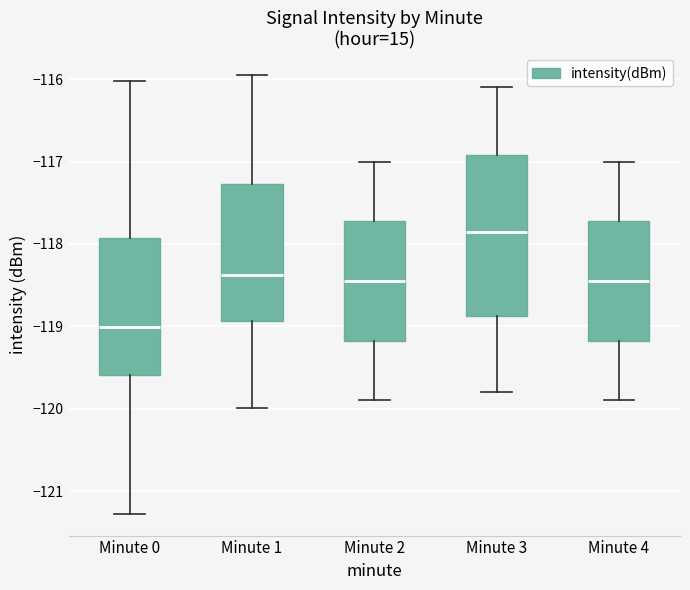

Reading left to right, read every box against the y-axis: the position of its median line, the range the box covers, and the ends of its whiskers. The values are not printed on the chart, so give them approximately, as read against the axis.

Minute 0: median -119.0, box -119.6 to -117.9, whiskers -121.3 to -116.0
Minute 1: median -118.4, box -118.9 to -117.3, whiskers -120.0 to -116.0
Minute 2: median -118.4, box -119.2 to -117.7, whiskers -119.9 to -117.0
Minute 3: median -117.8, box -118.9 to -116.9, whiskers -119.8 to -116.1
Minute 4: median -118.4, box -119.2 to -117.7, whiskers -119.9 to -117.0